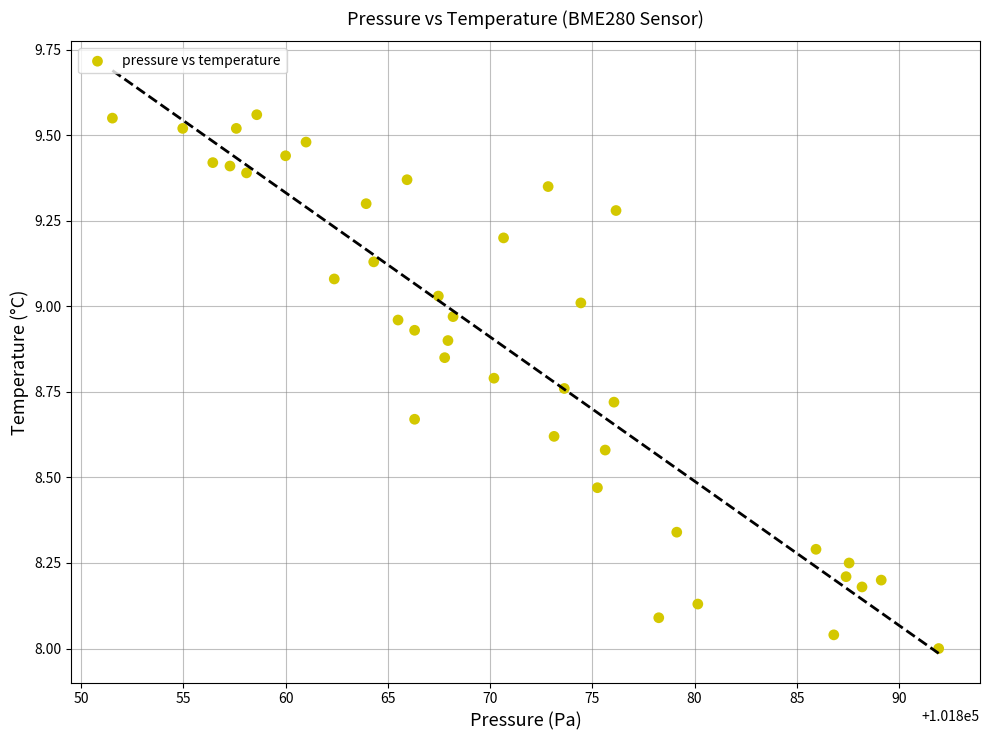

What is the range of X values (max minus min)?

40.4